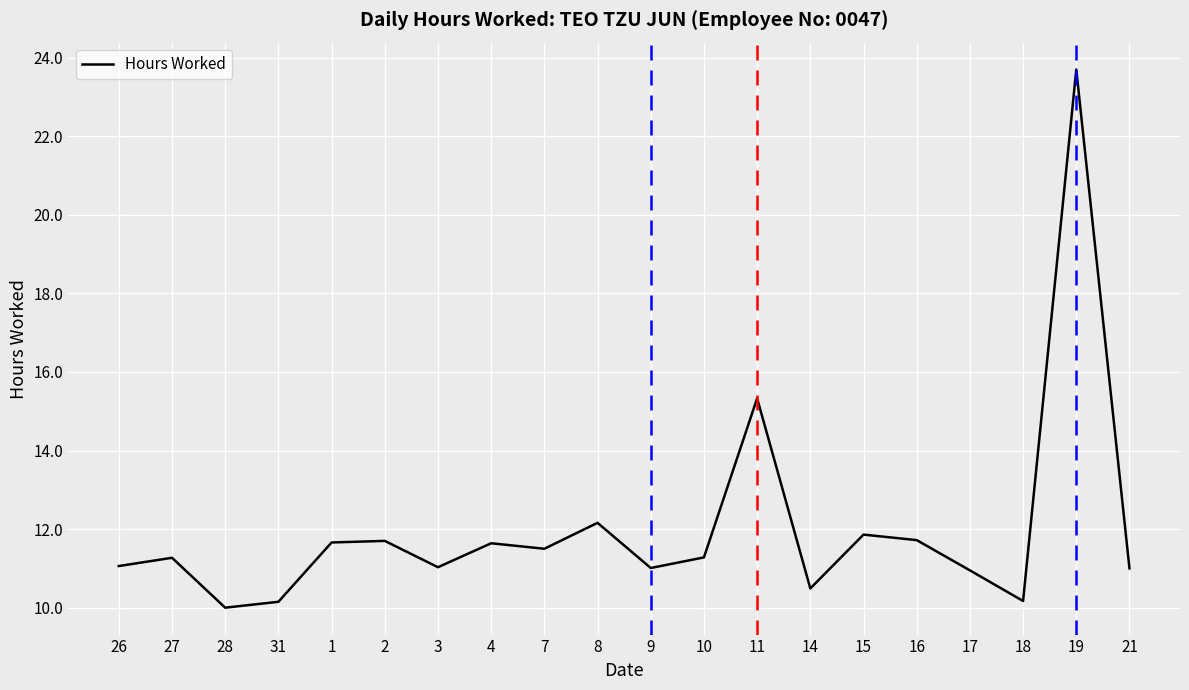

What position from the left is 9?

11